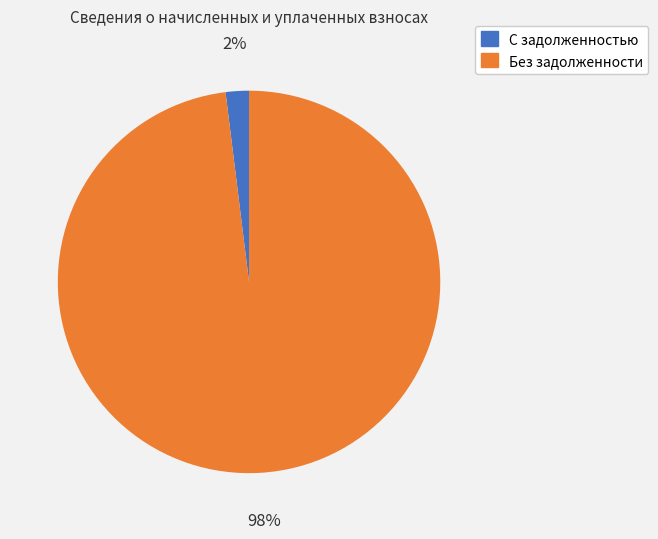

Does any single category account for the majority?

Yes